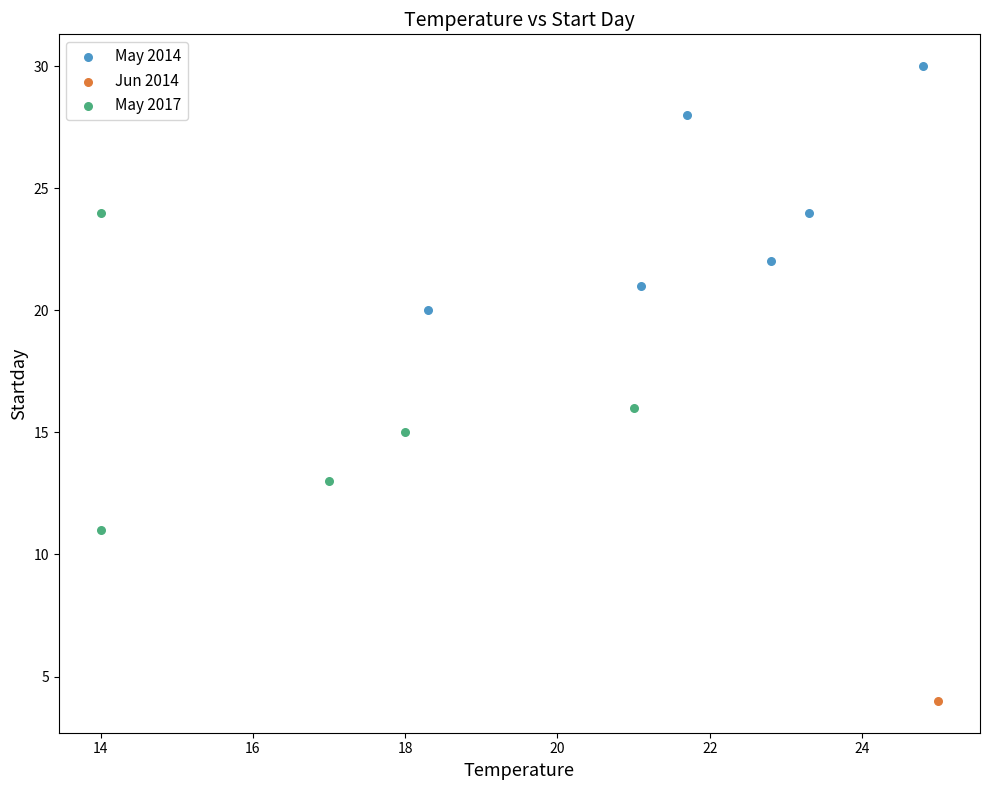

What are all the series names shown in the legend?

May 2014, Jun 2014, May 2017